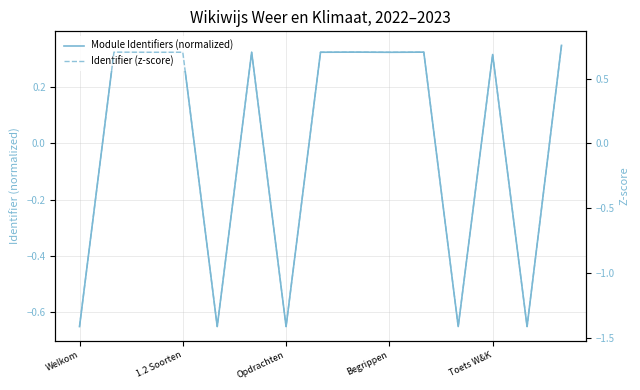

What is the label of the 14th point from the left?

13